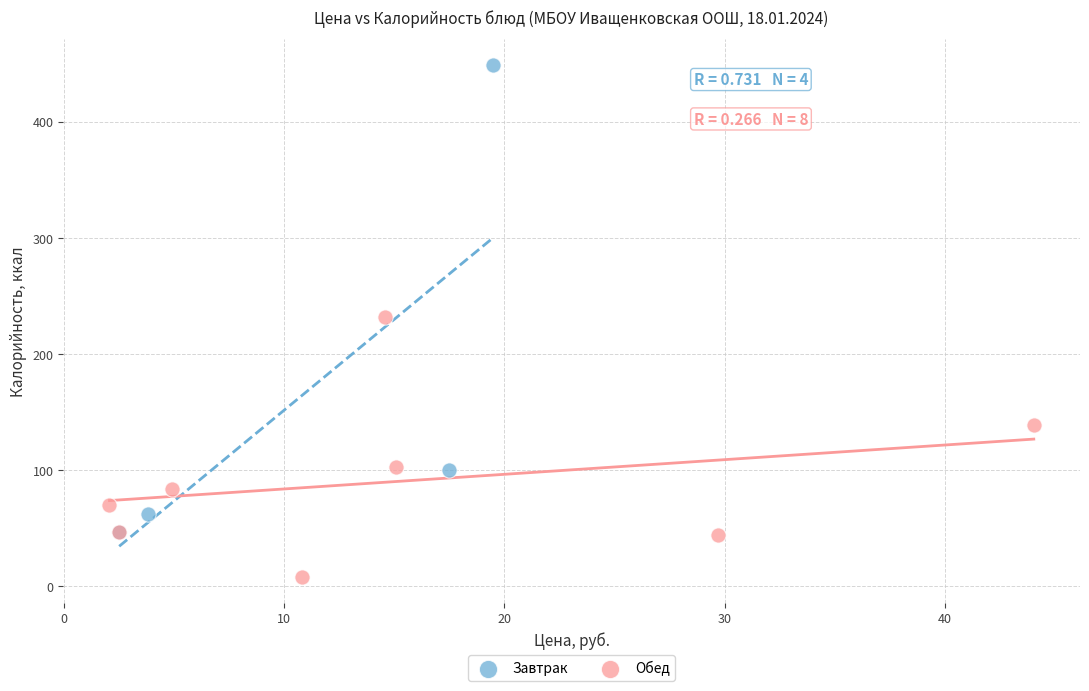

Which series has the largest Y range (max minus min)?

Завтрак